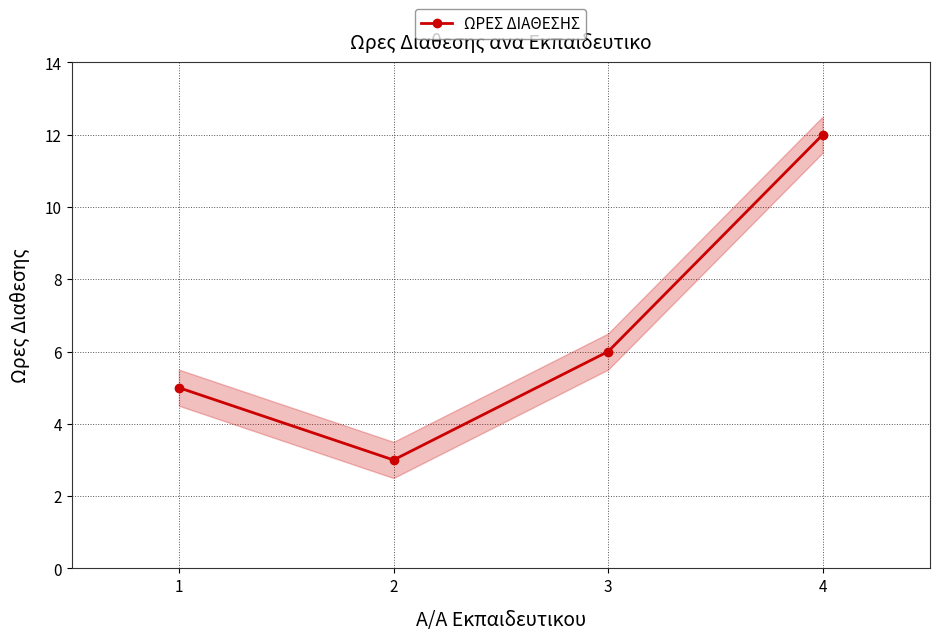

At which category does the data reach its first local valley?

2